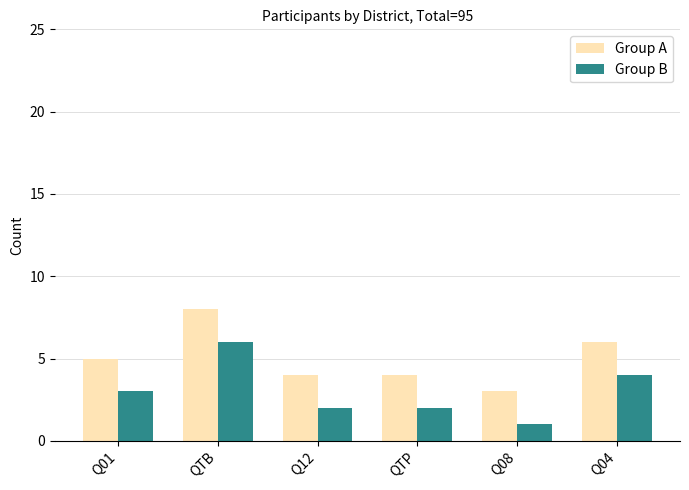

List the series in order of their overall mean, lowest first.

Group B, Group A